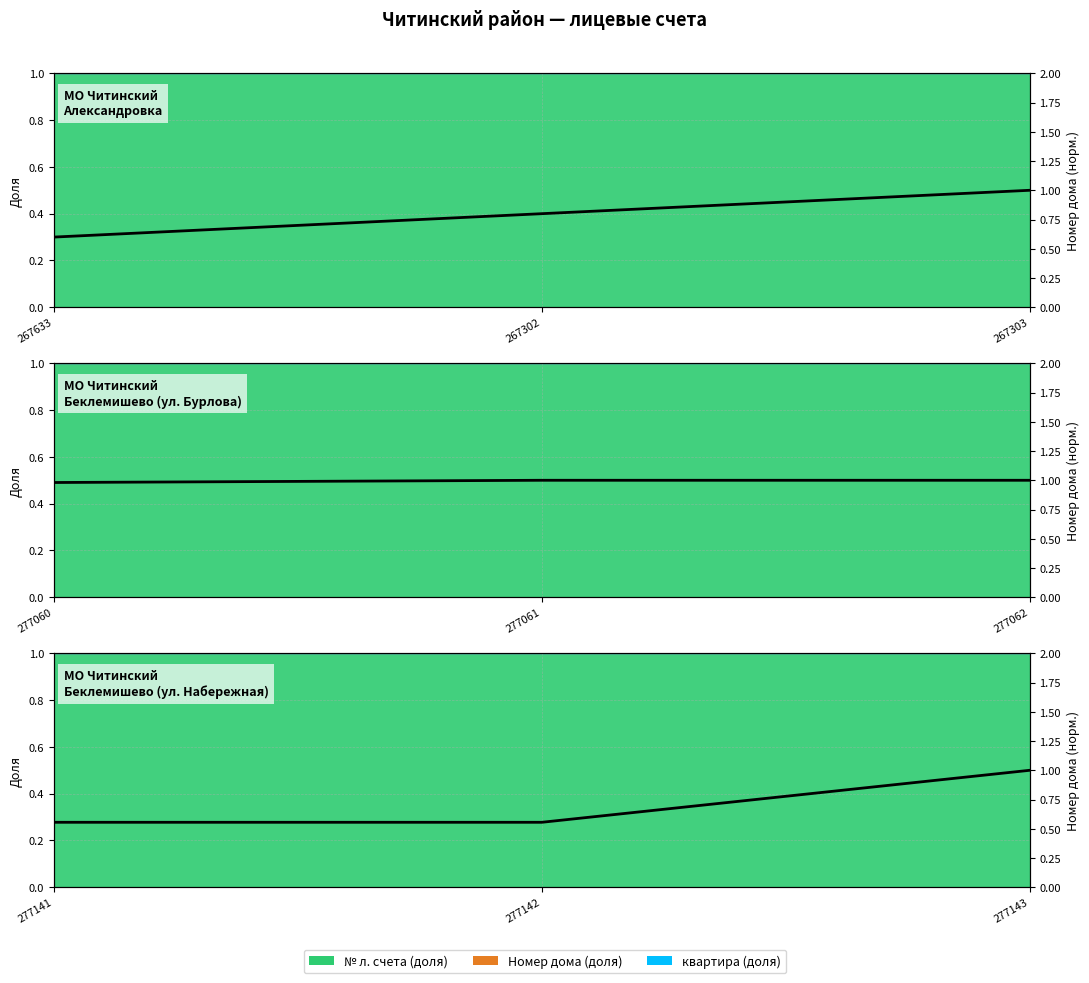

What is the label of the 1st point from the right?

267303